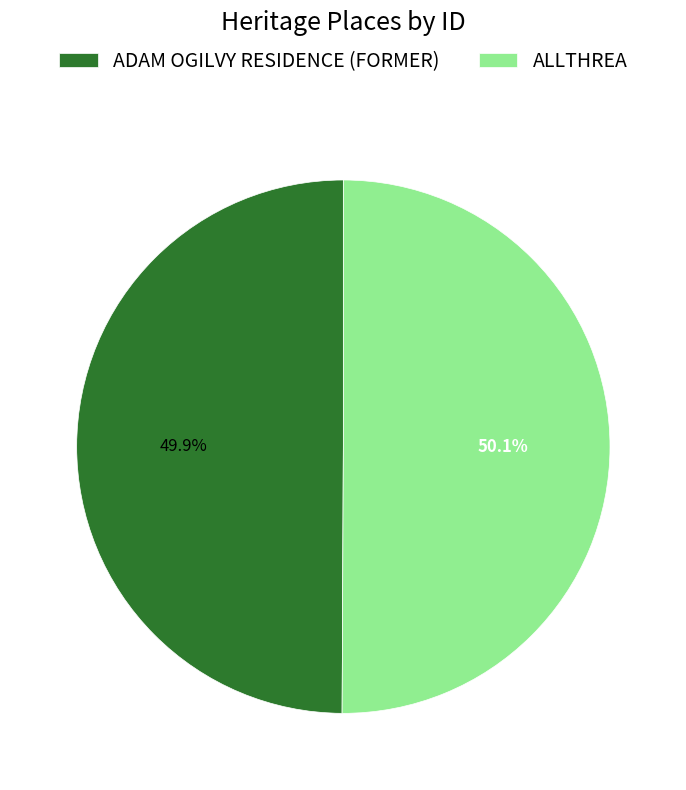

What percentage do ADAM OGILVY RESIDENCE (FORMER) and ALLTHREA together represent?

100.0%